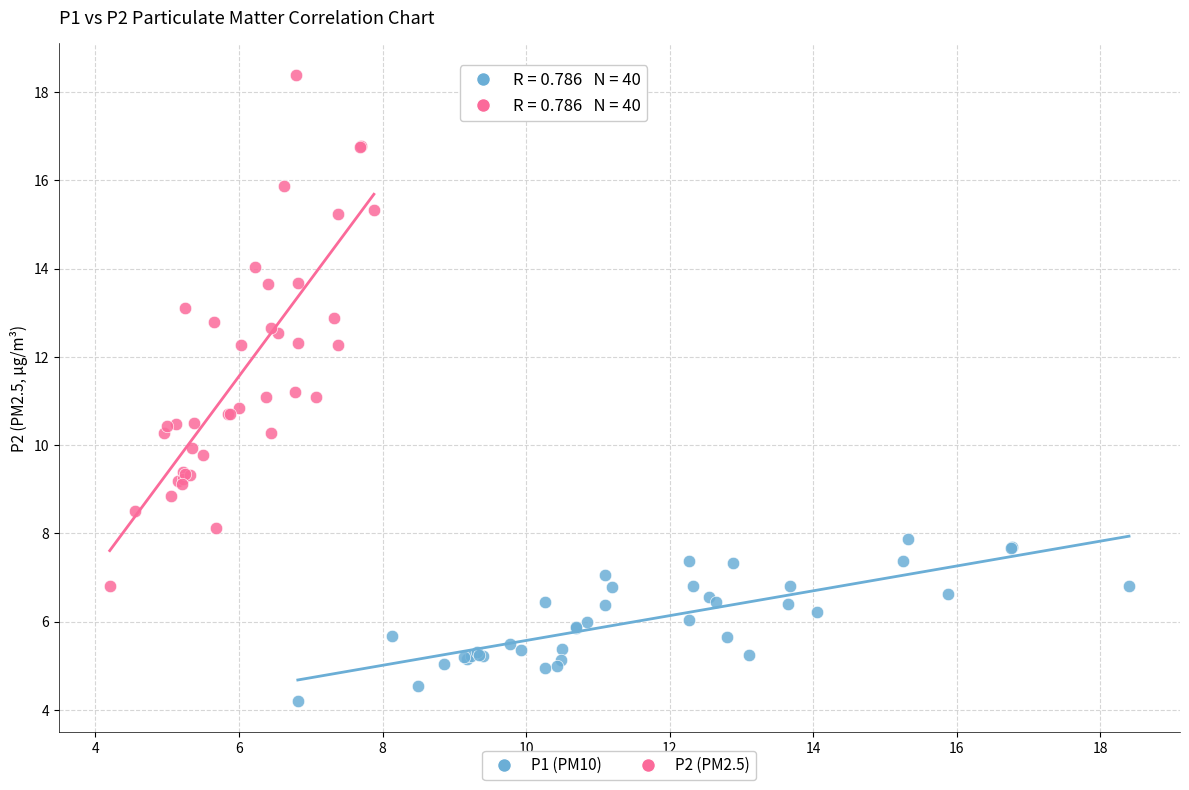

What are all the series names shown in the legend?

P1 (PM10), P2 (PM2.5)